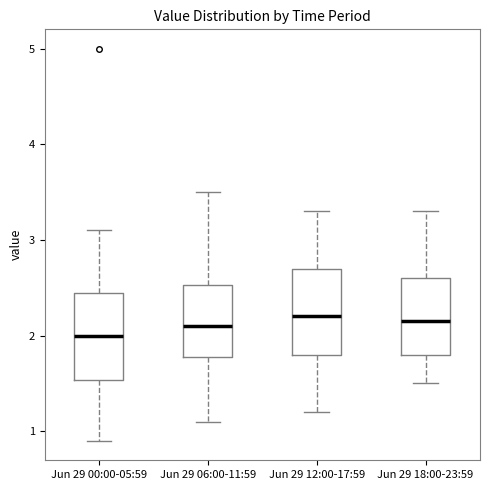

Where does the lower whisker of the box for Jun 29 12:00-17:59 end on the y-axis? The values are not printed on the chart, so give them approximately, as read against the axis.

1.2